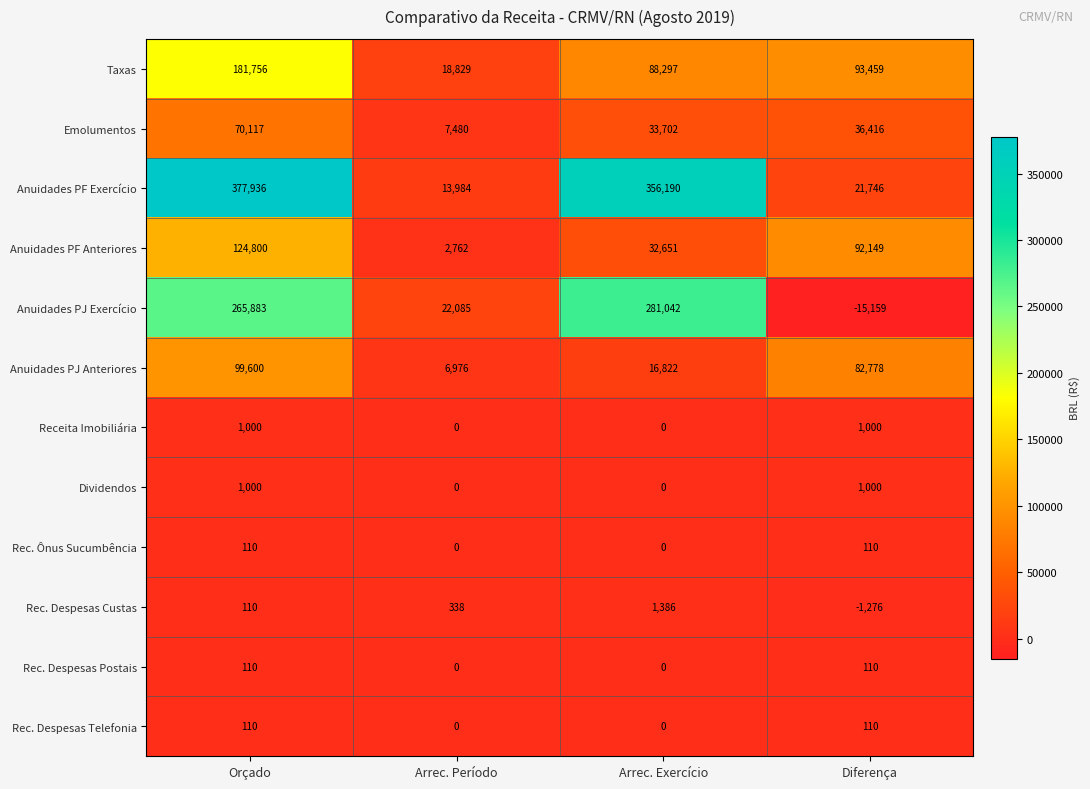

At which label does Emolumentos first exceed 36416?

Orçado